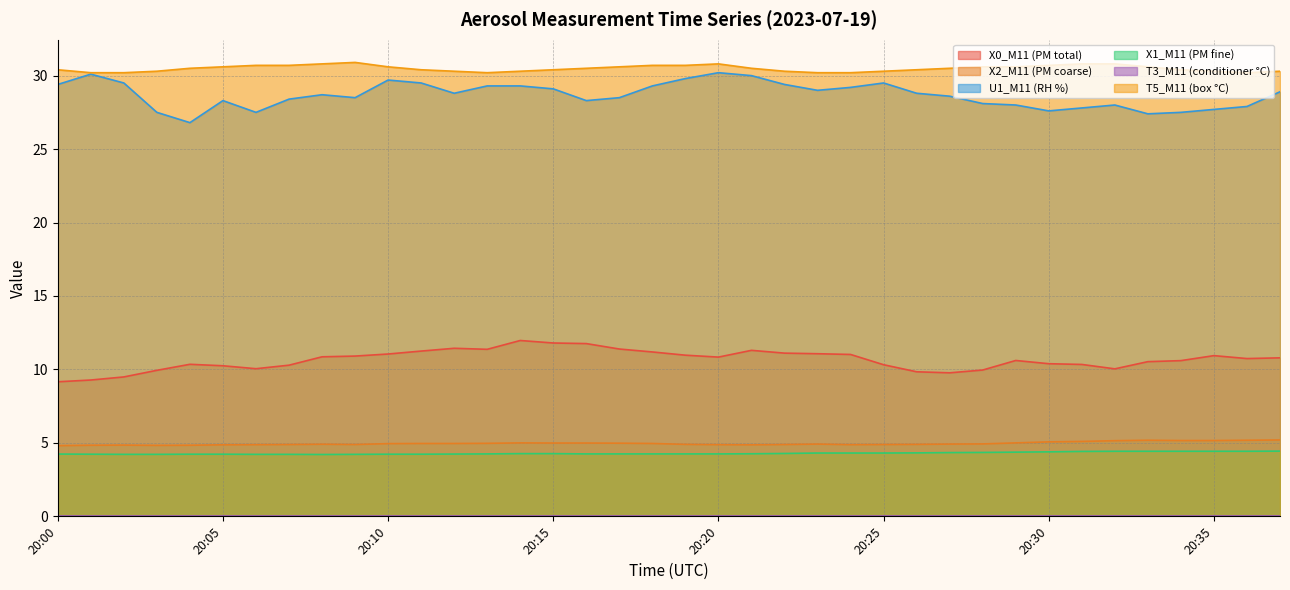

The value of U1_M11 (RH %) at 20:01 is 30.1. True or false?

True